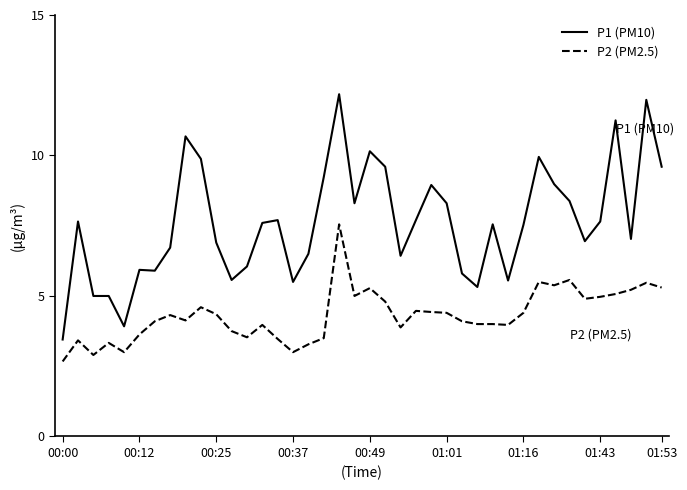

Which series has the largest total across all categories?

P1 (PM10)